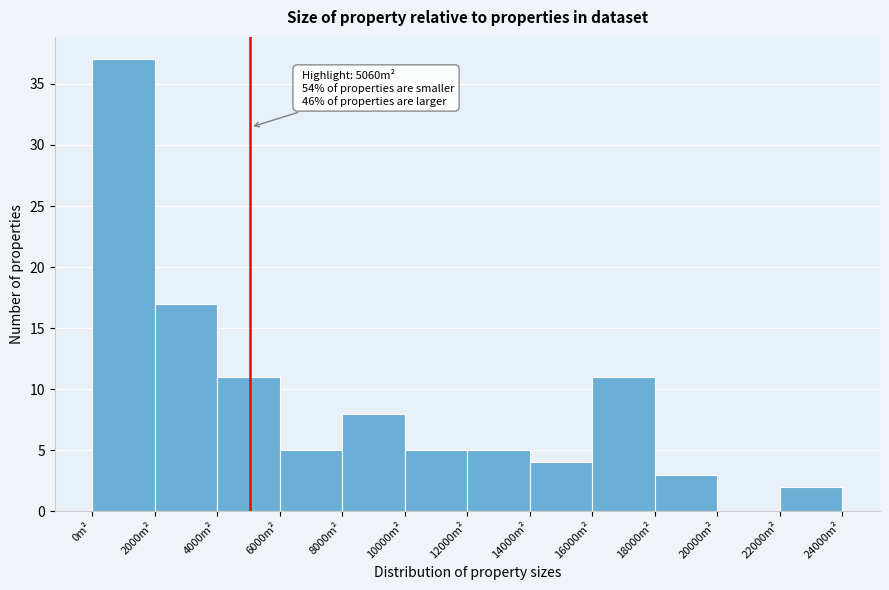

Which range on the x-axis has the tallest bar?

0 to 2000